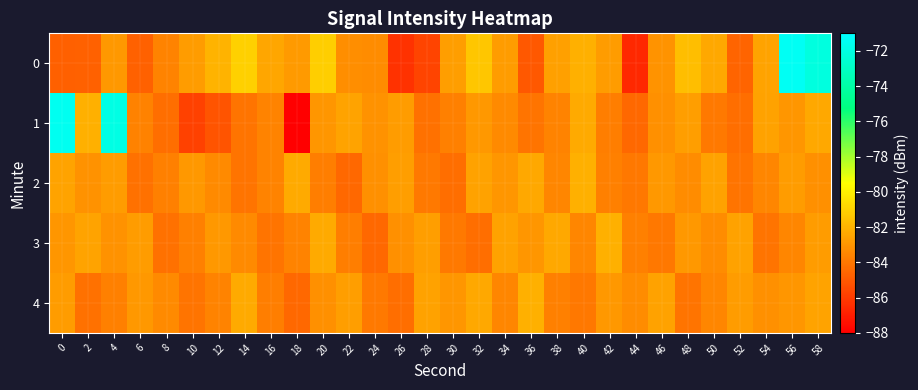

How many categories are shown in the chart?

30